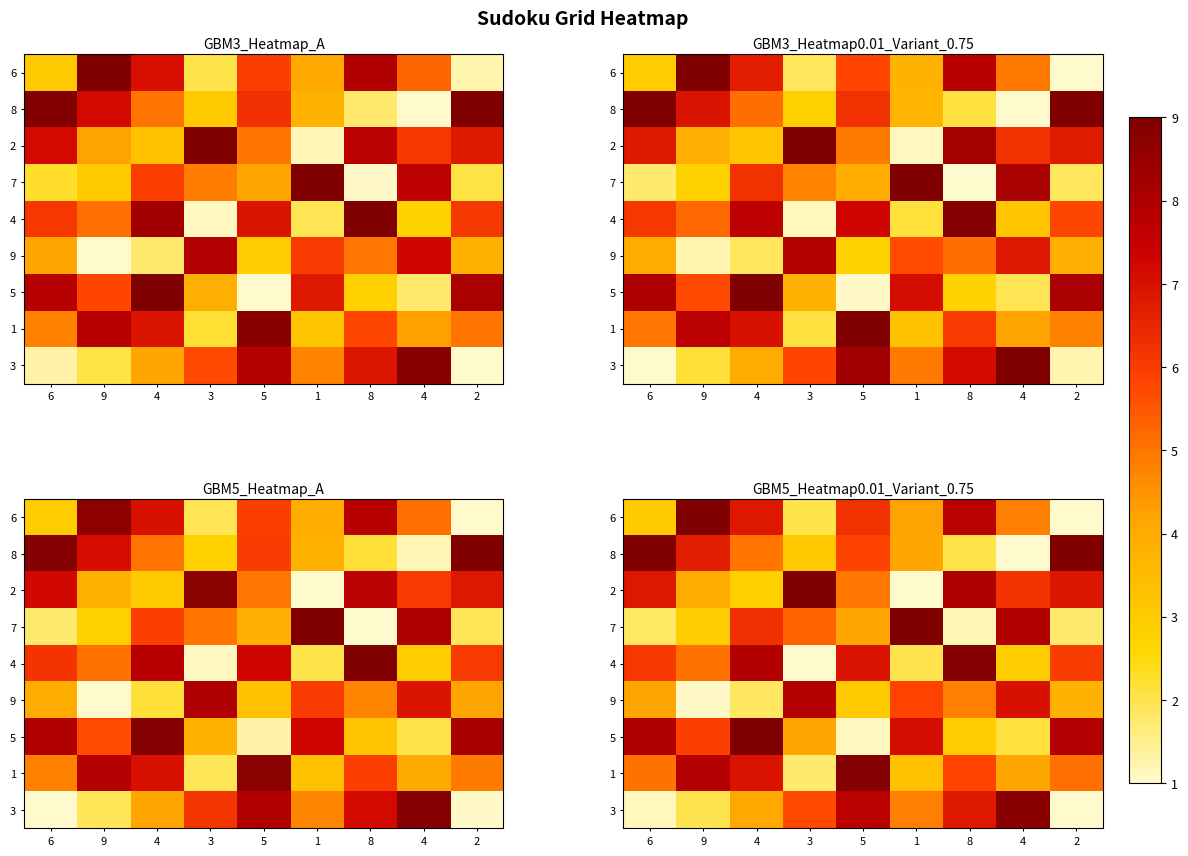

What is the sum of all row_8 values?

42.0